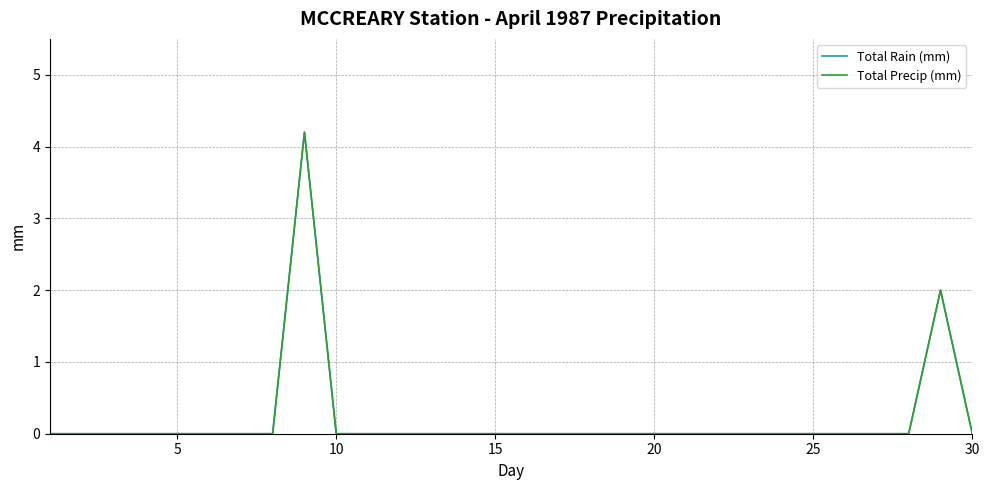

Does the chart display data point markers on the line(s)?

No